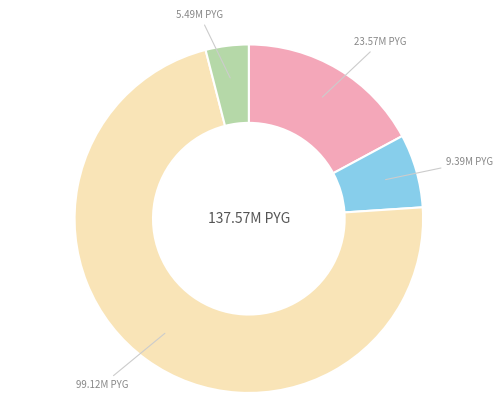

Does any single category account for the majority?

Yes